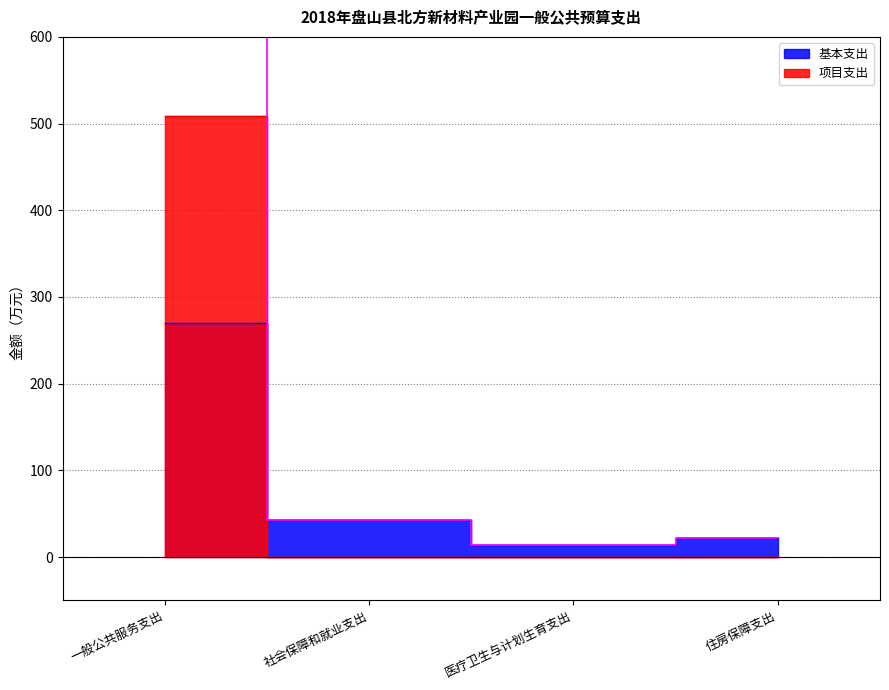

How many data points does each series have?

4